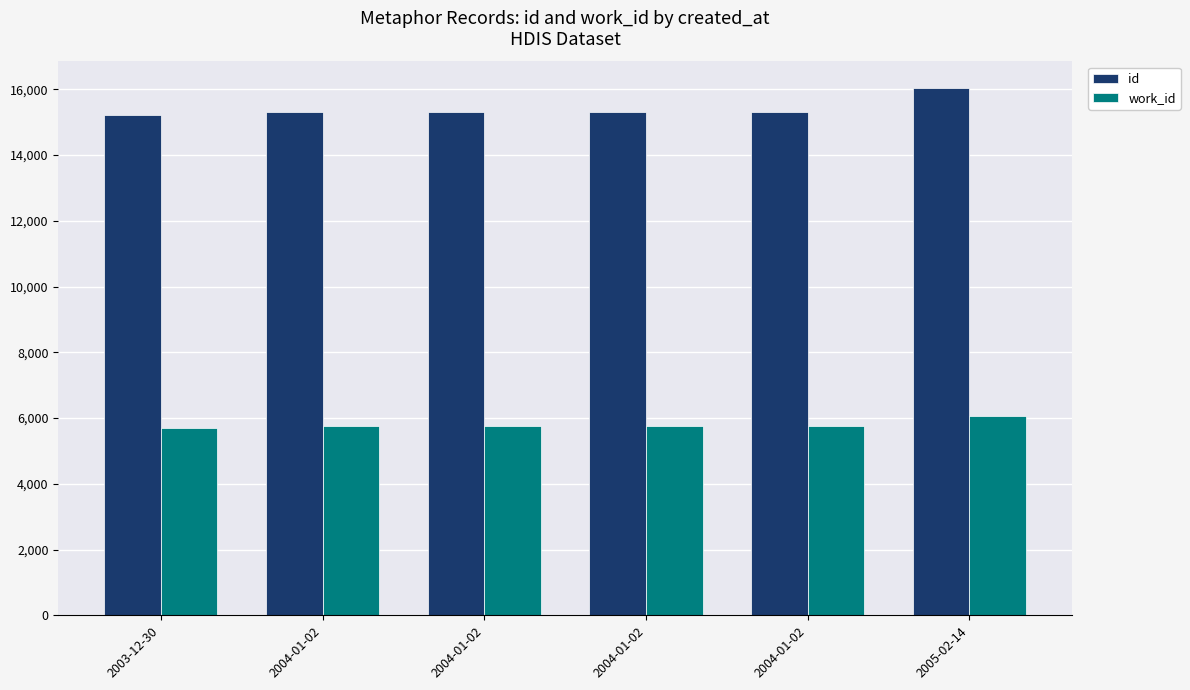

List the series in order of their overall mean, lowest first.

work_id, id